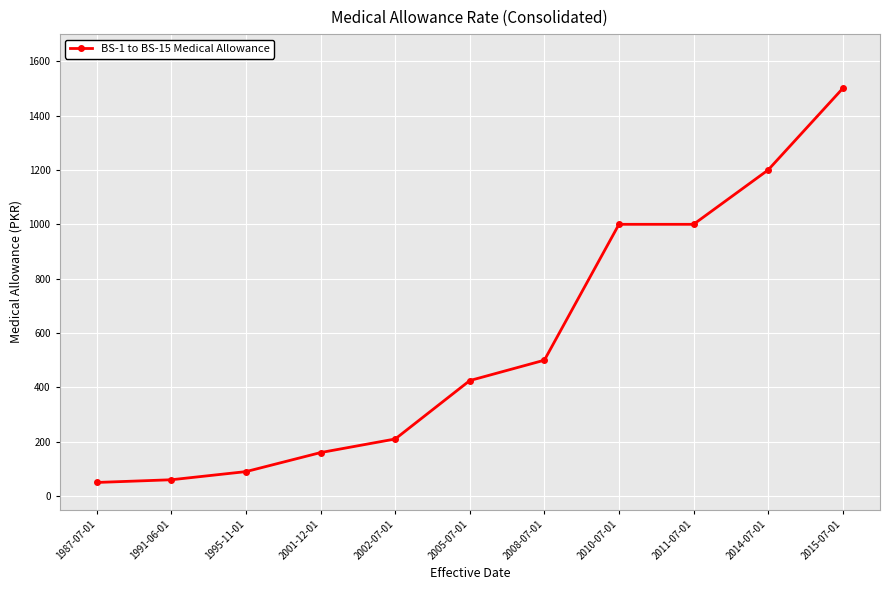

What is the value of the 5th point from the left?

210